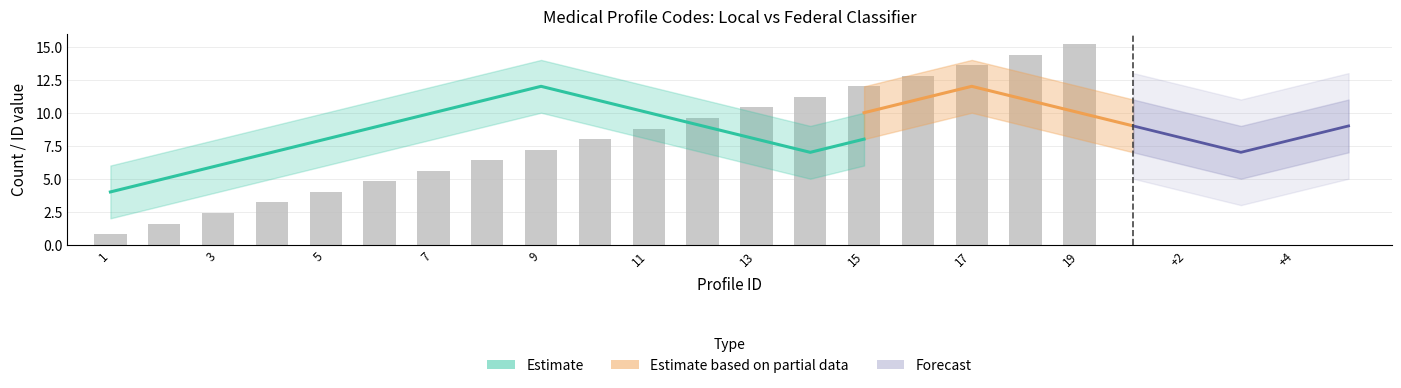

What is the minimum value shown in the chart?

1